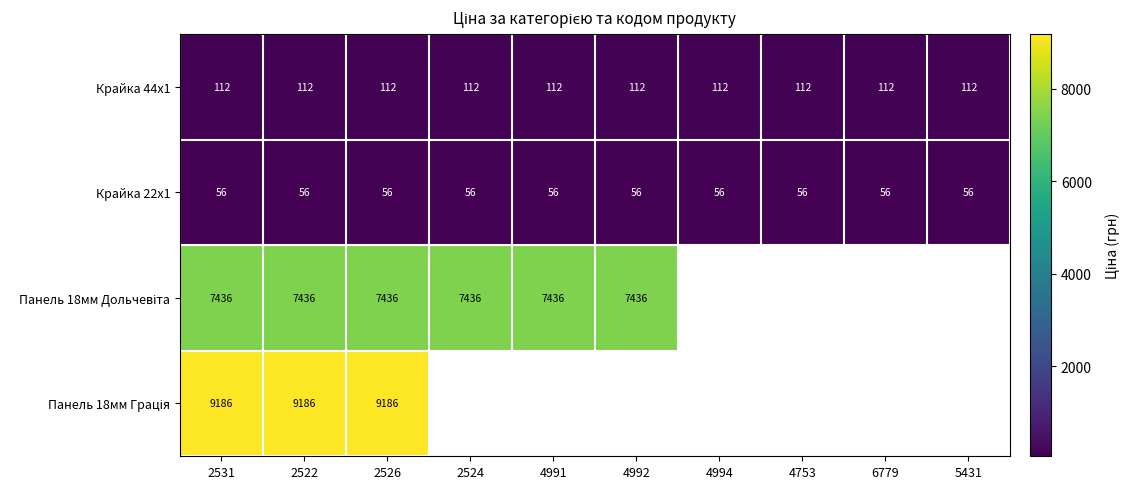

Is the value of Панель 18мм Дольчевіта at 4992 greater than the value of Крайка 22x1 at 4992?

Yes